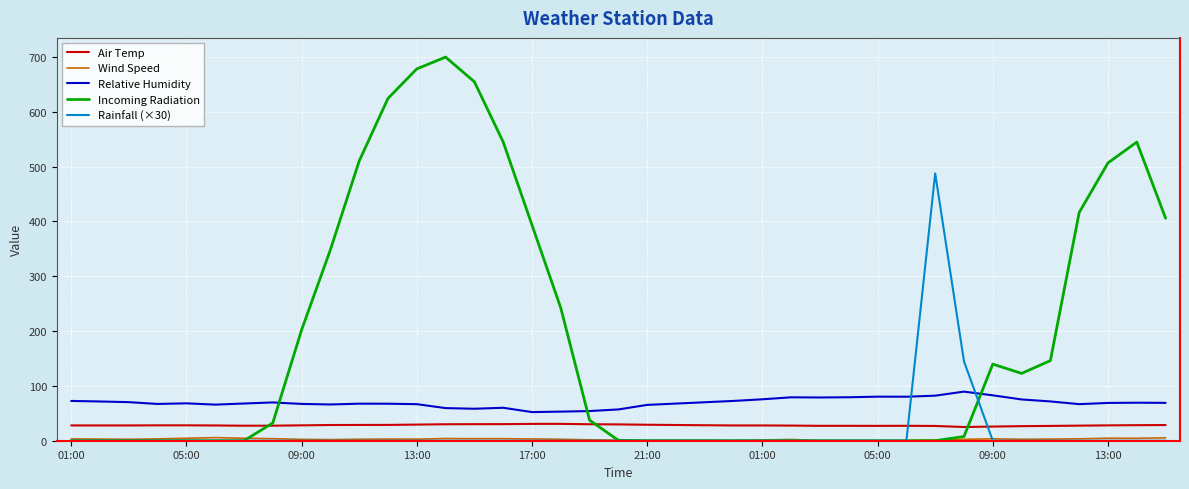

What is the difference between the maximum and minimum values in the Rainfall (×30) series?

487.7